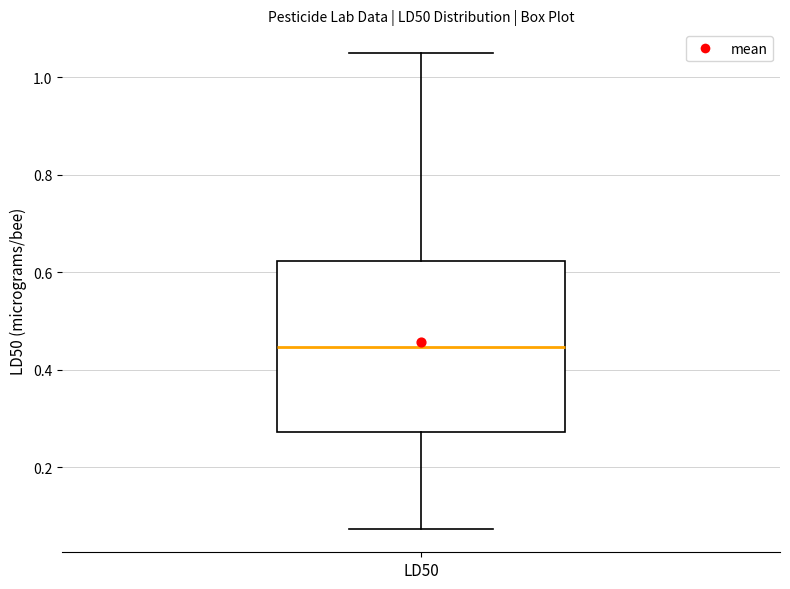

Read this box plot against the y-axis: the position of the median line, the range covered by the box, and the ends of both whiskers. The values are not printed on the chart, so give them approximately, as read against the axis.

median 0.44, box 0.28 to 0.62, whiskers 0.08 to 1.06